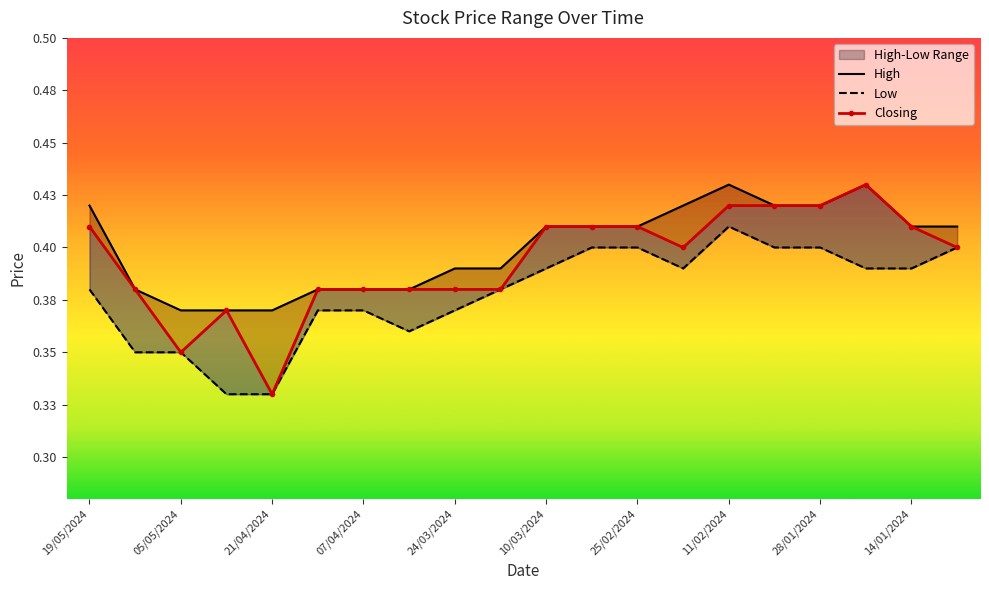

What is the label of the 20th point from the right?

19/05/2024